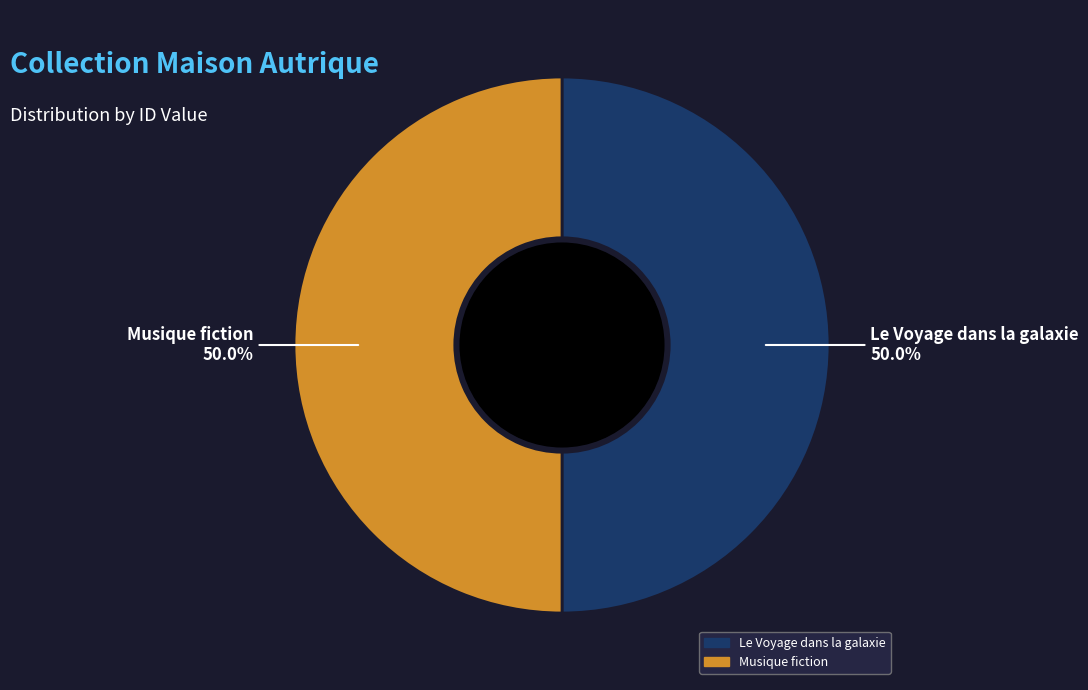

The Musique fiction slice represents 50% of the pie. True or false?

True